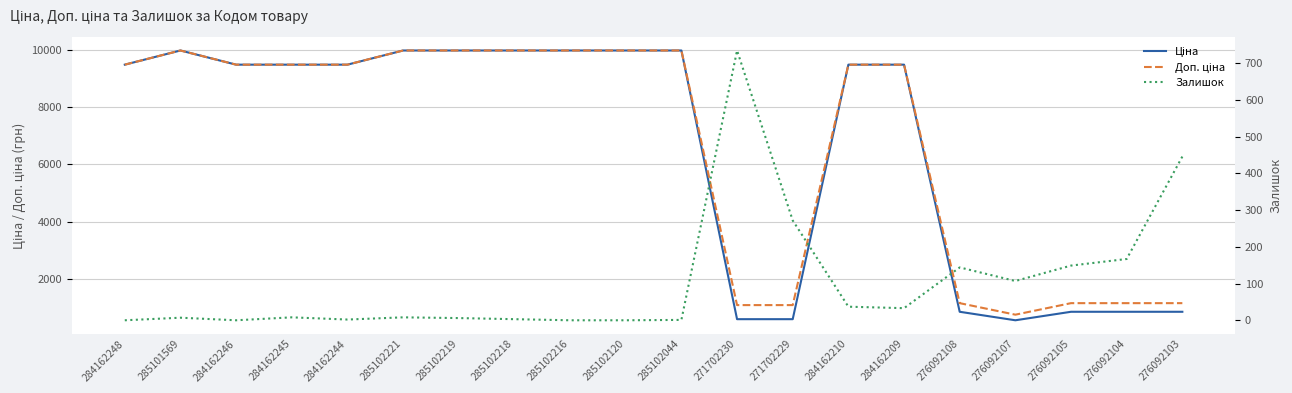

Which has a higher value, 285102216 or 285102221?

285102216